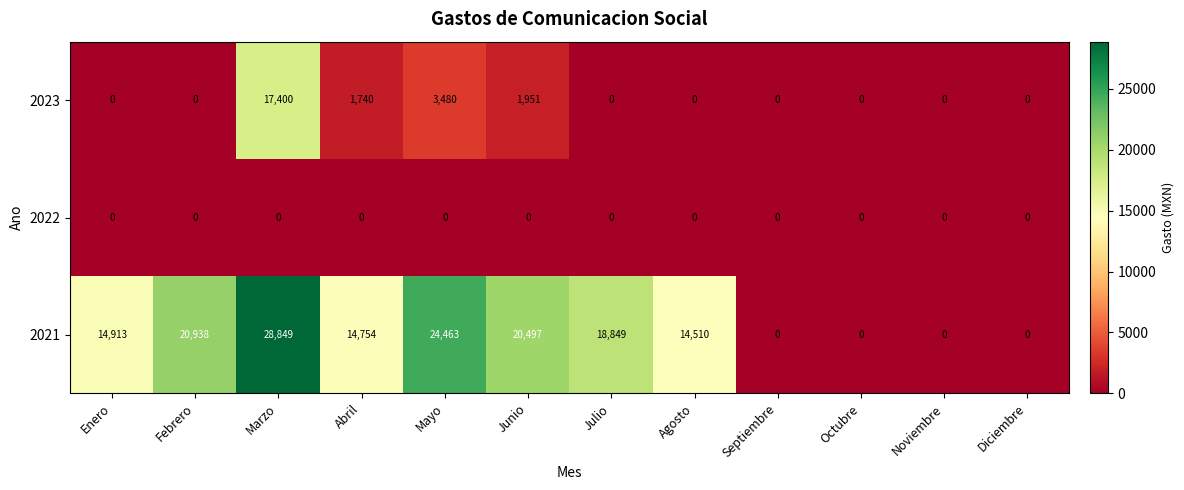

Which series has the largest total across all categories?

2021